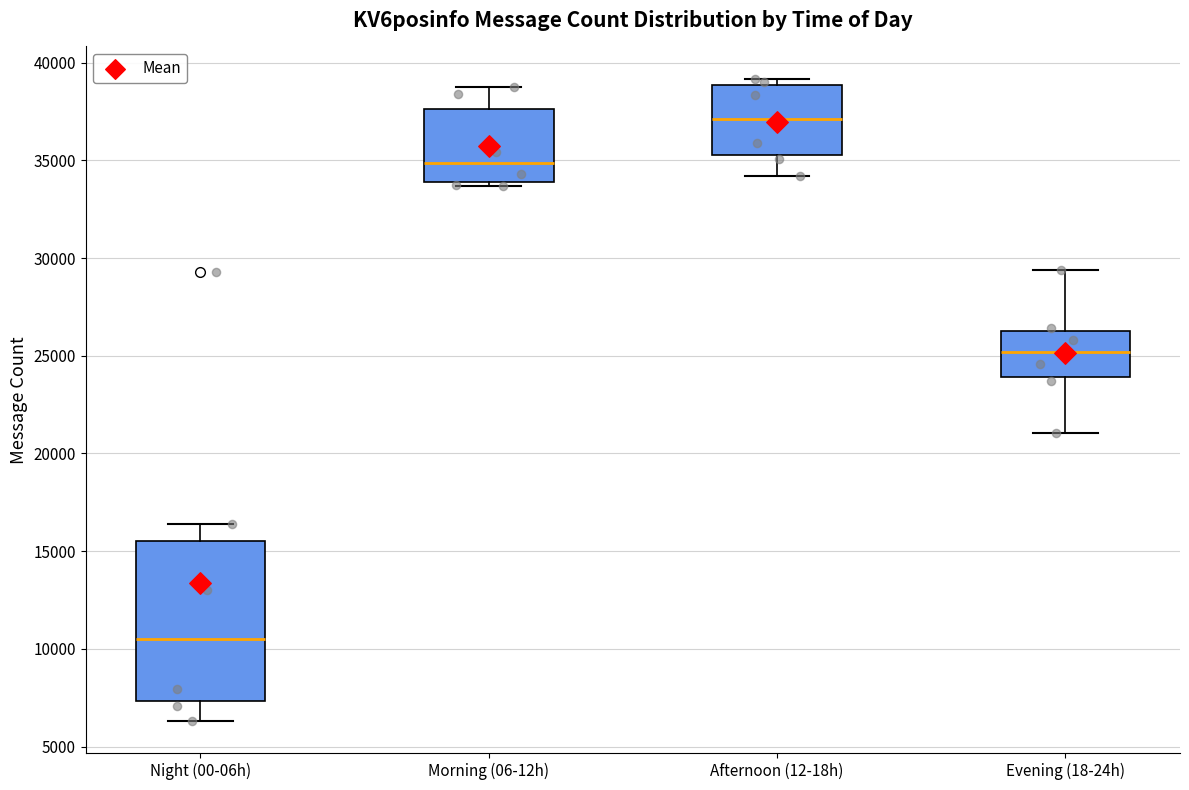

Where does the median line of the box for Afternoon (12-18h) sit on the y-axis? The values are not printed on the chart, so give them approximately, as read against the axis.

37000